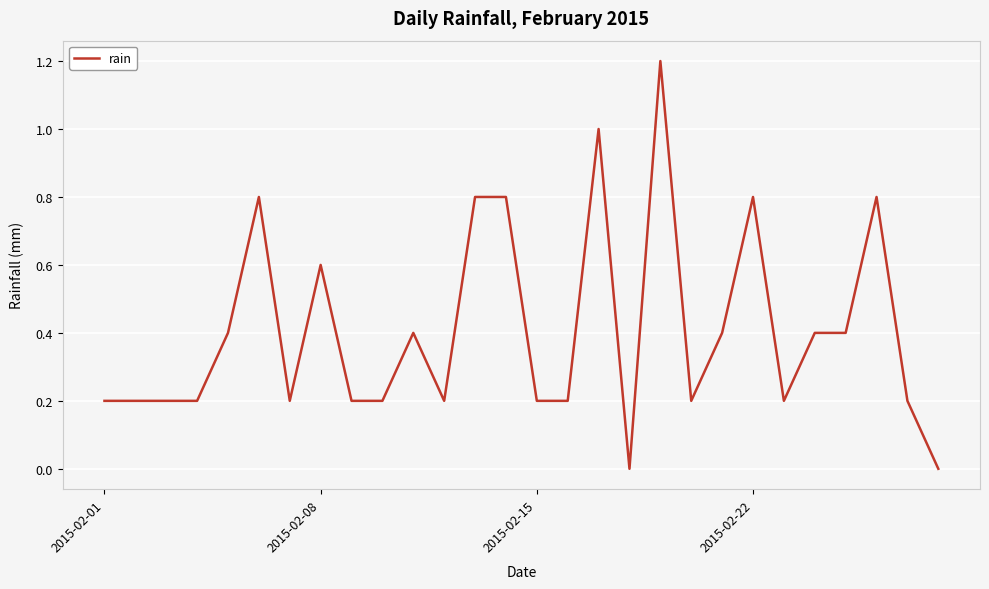

True or false: the data has more than 1 interior local peaks.

True